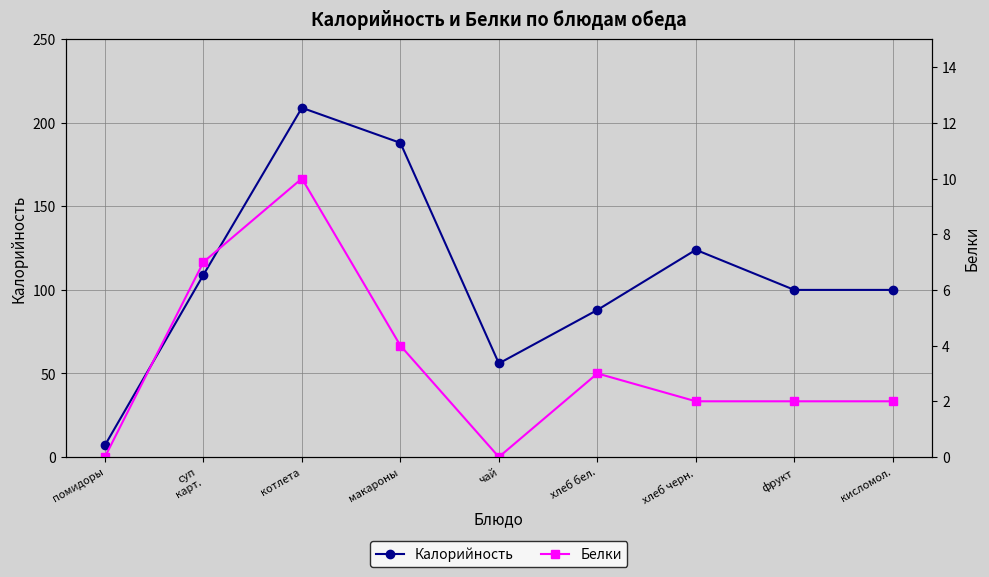

What is the maximum value shown in the chart?

209